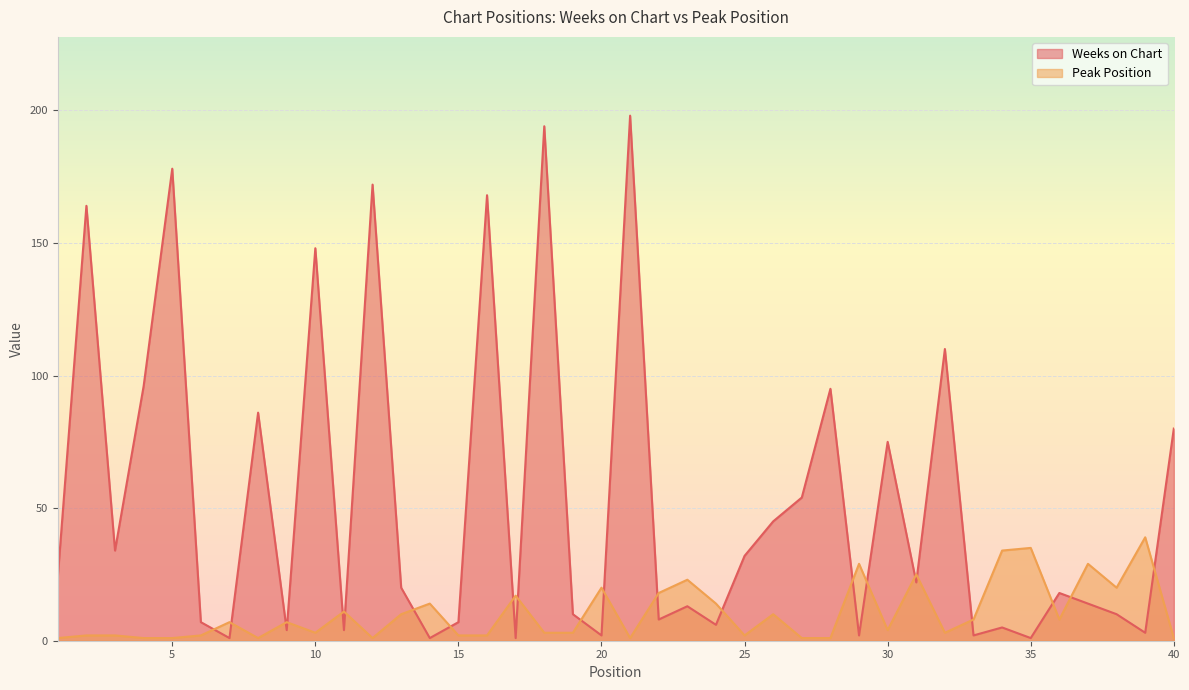

Where is the first local maximum for Peak Position?

7